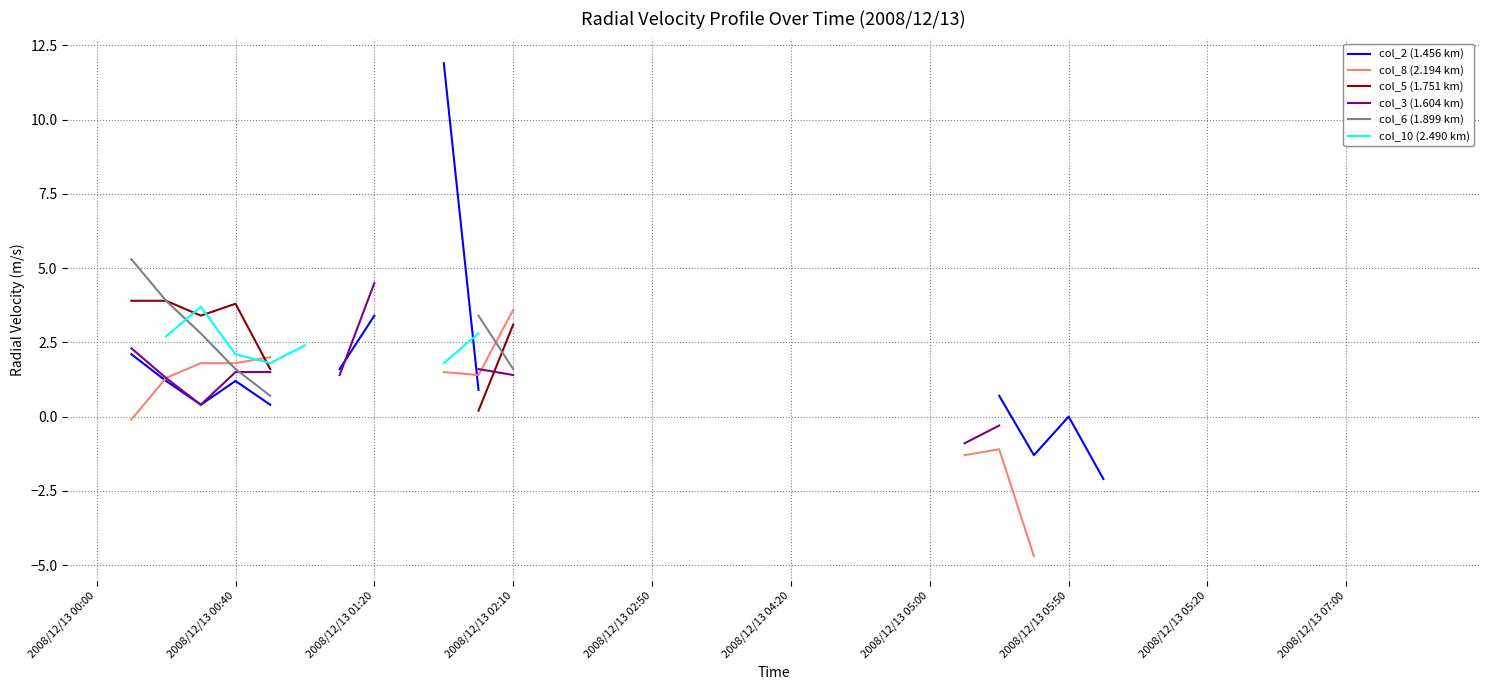

Between 2008/12/13 00:00 and 2008/12/13 04:20, which is larger?

2008/12/13 04:20